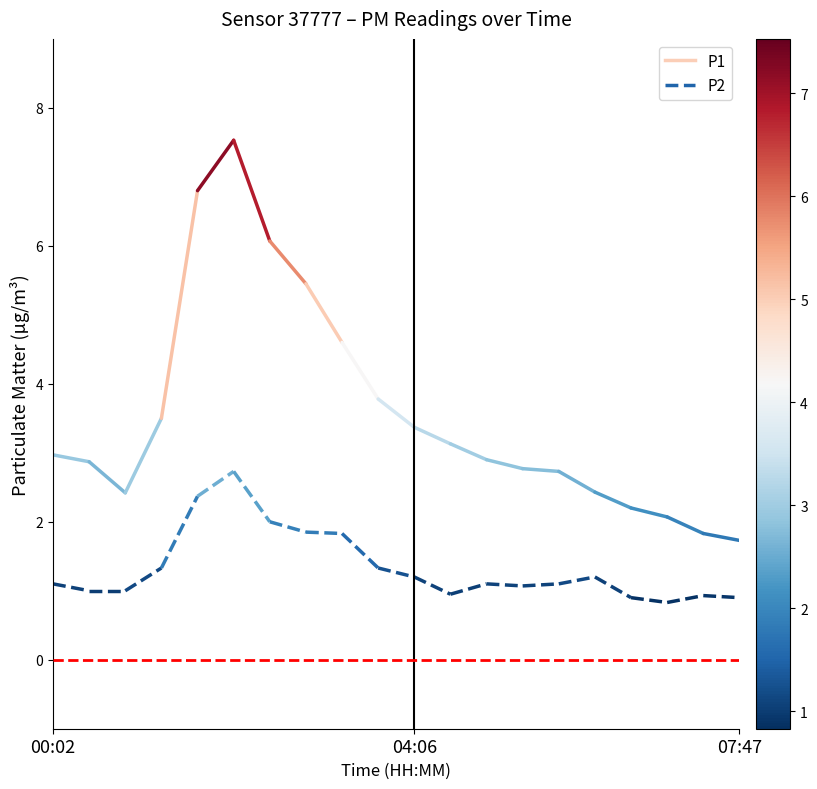

Does the chart display data point markers on the line(s)?

No